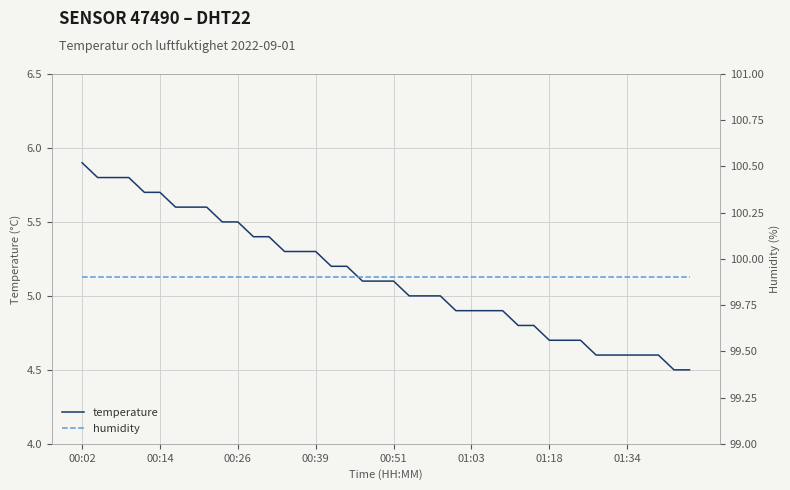

How many data points does each series have?

40